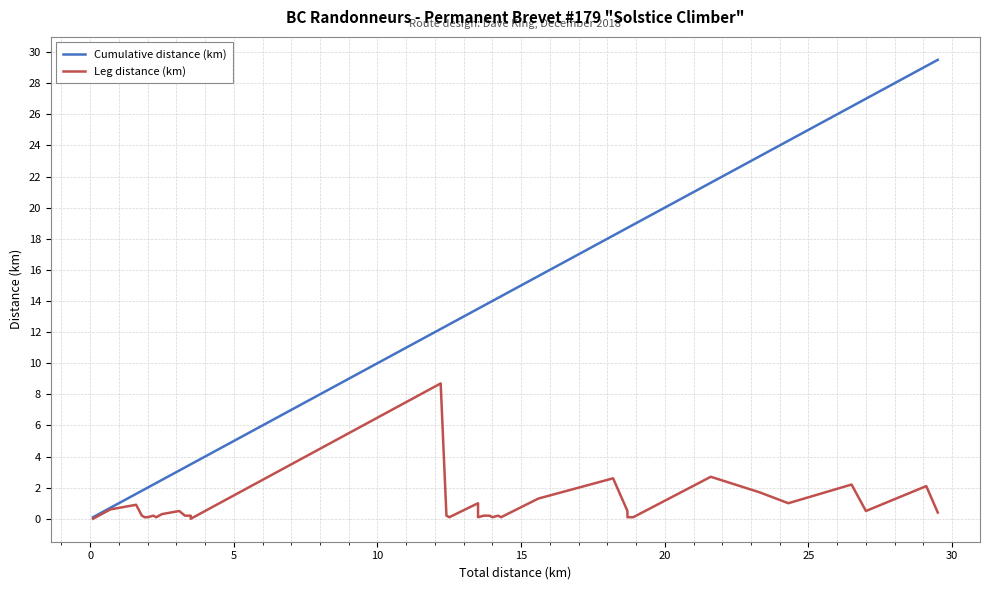

List the series in order of their peak value, lowest first.

Leg distance (km), Cumulative distance (km)